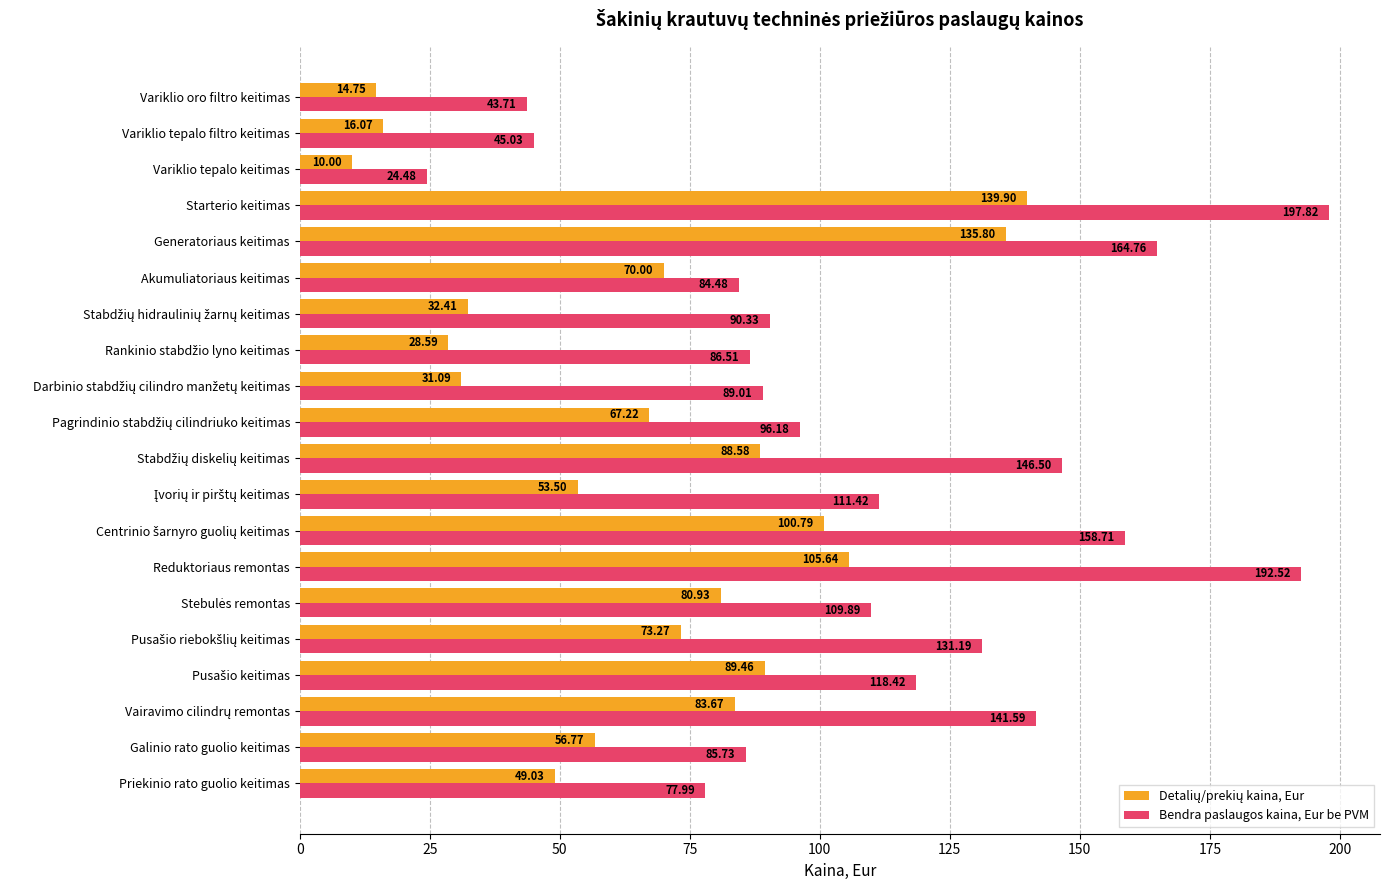

How many values in the Bendra paslaugos kaina, Eur be PVM series exceed 109?

10